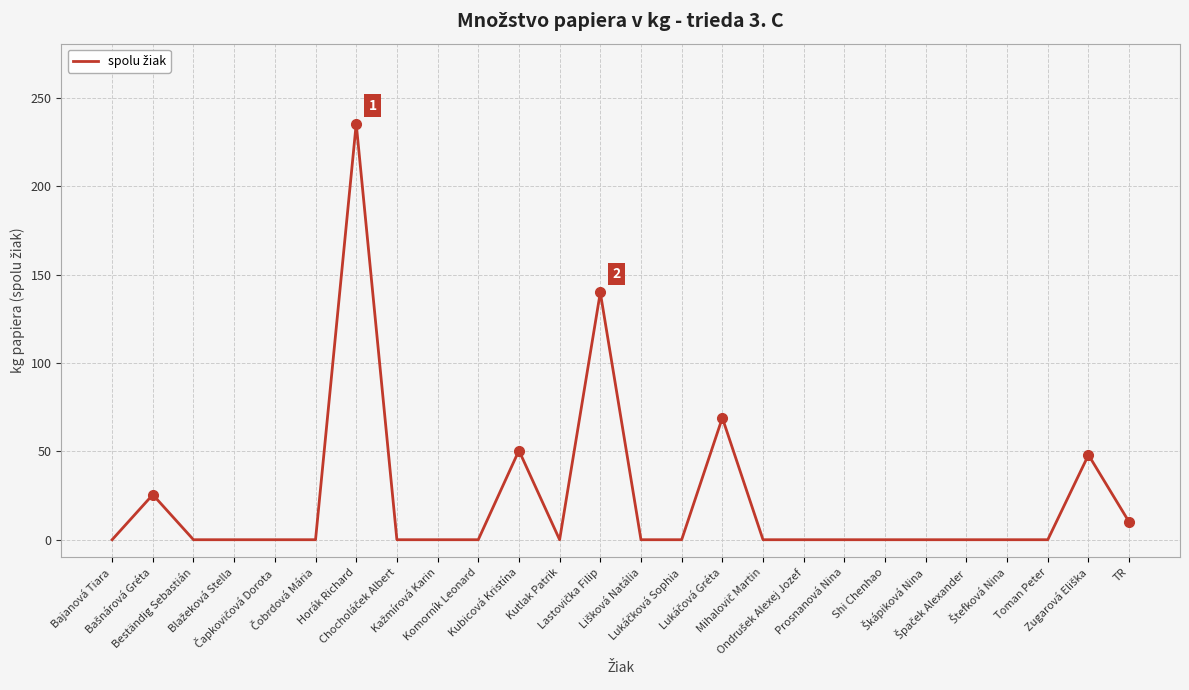

What is the difference between the values at Kubicová Kristína and Kutlak Patrik?

50.5